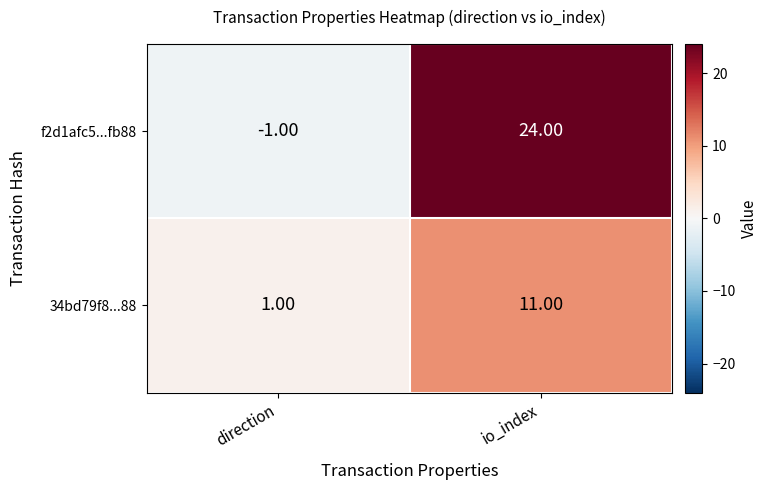

Which category has the highest value across all series?

io_index